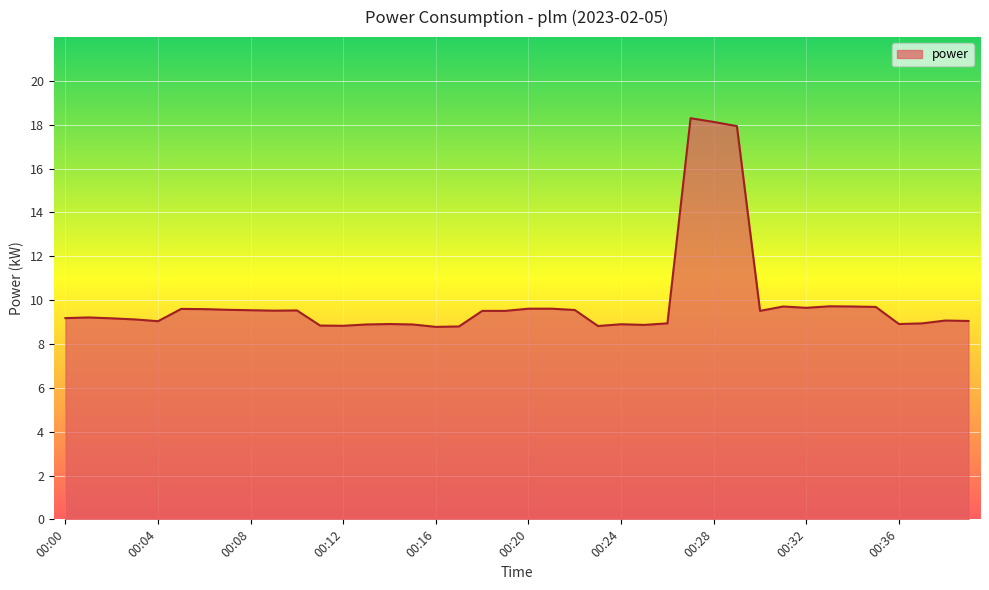

Count the number of data series in this chart.

1